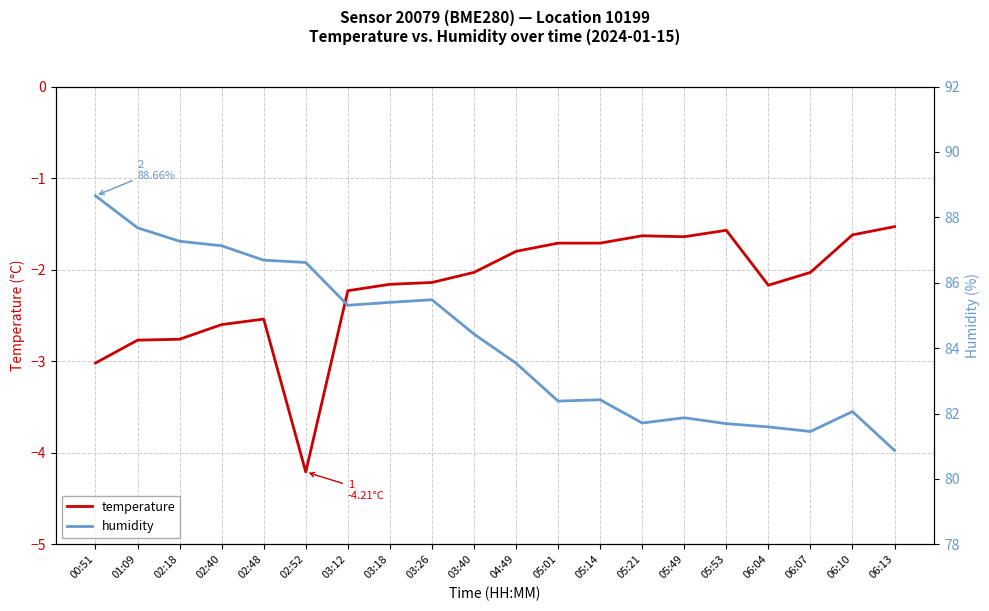

Which label corresponds to the smallest value in the chart?

02:52